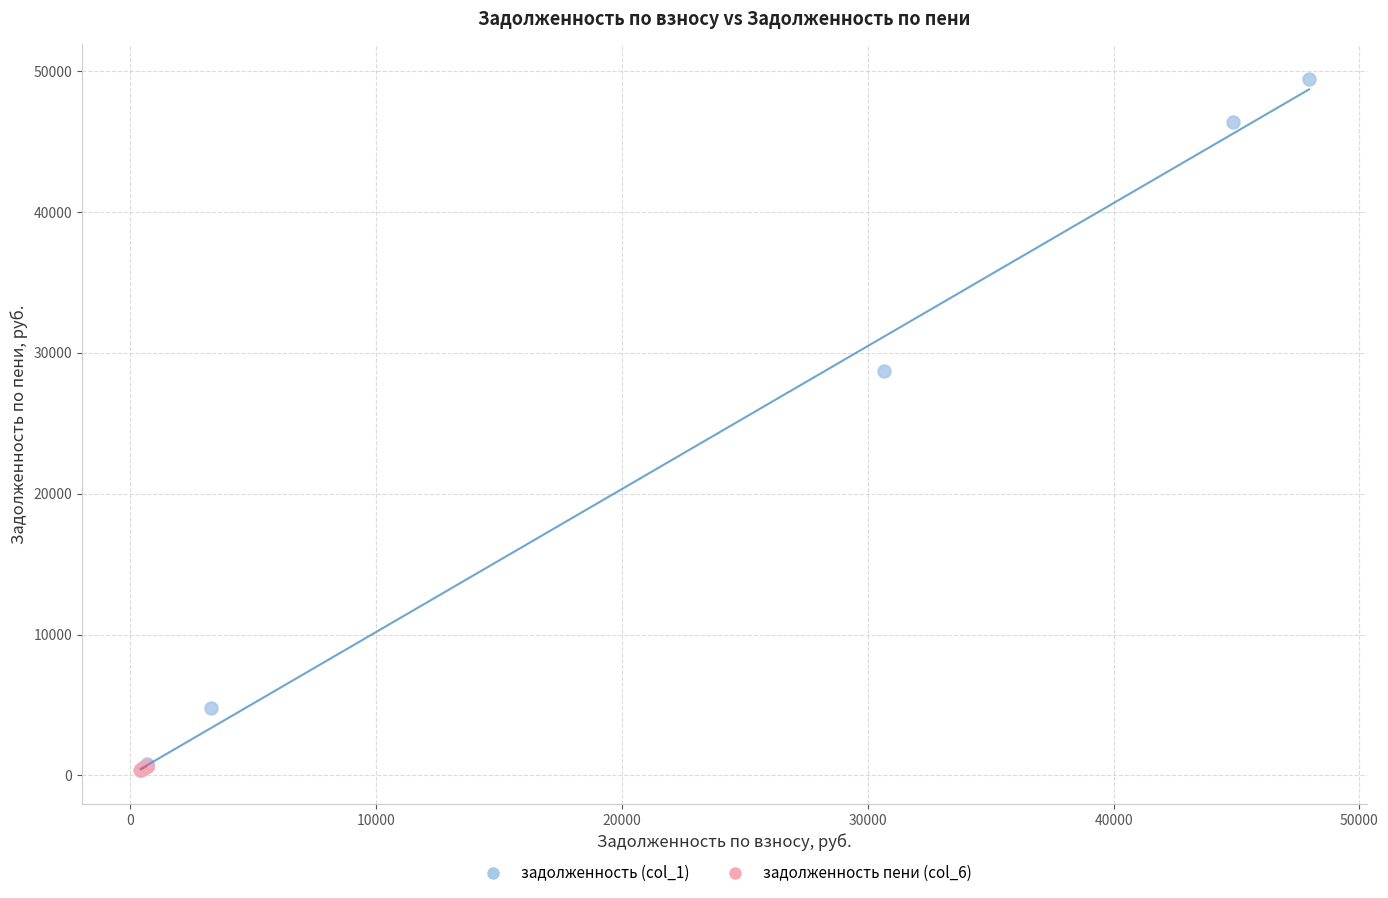

Which series has the widest spread of Y values?

задолженность (col_1)